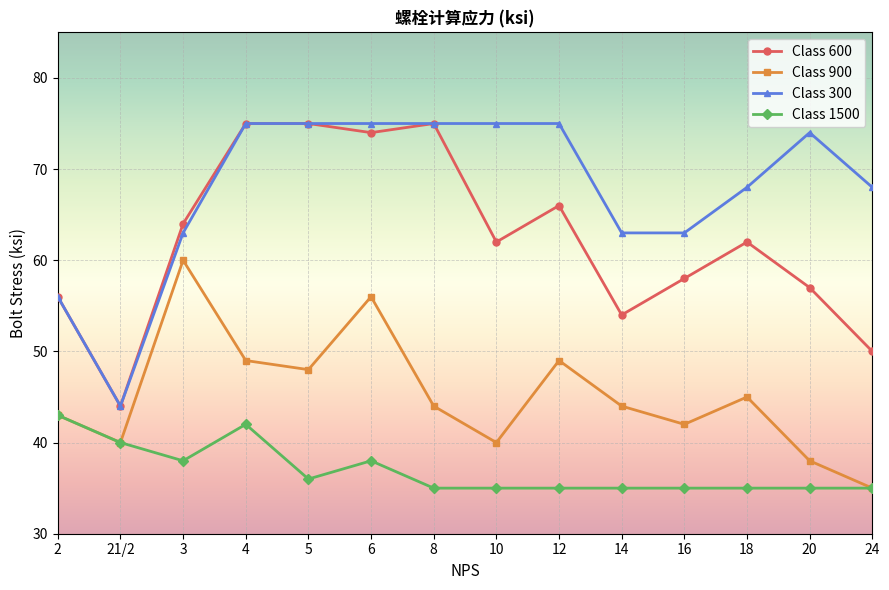

Reading left to right, transcribe all the data shown in this chart.

Class 600: 2=56	21/2=44	3=64	4=75	5=75	6=74	8=75	10=62	12=66	14=54	16=58	18=62	20=57	24=50
Class 900: 2=43	21/2=40	3=60	4=49	5=48	6=56	8=44	10=40	12=49	14=44	16=42	18=45	20=38	24=35
Class 300: 2=56	21/2=44	3=63	4=75	5=75	6=75	8=75	10=75	12=75	14=63	16=63	18=68	20=74	24=68
Class 1500: 2=43	21/2=40	3=38	4=42	5=36	6=38	8=35	10=35	12=35	14=35	16=35	18=35	20=35	24=35